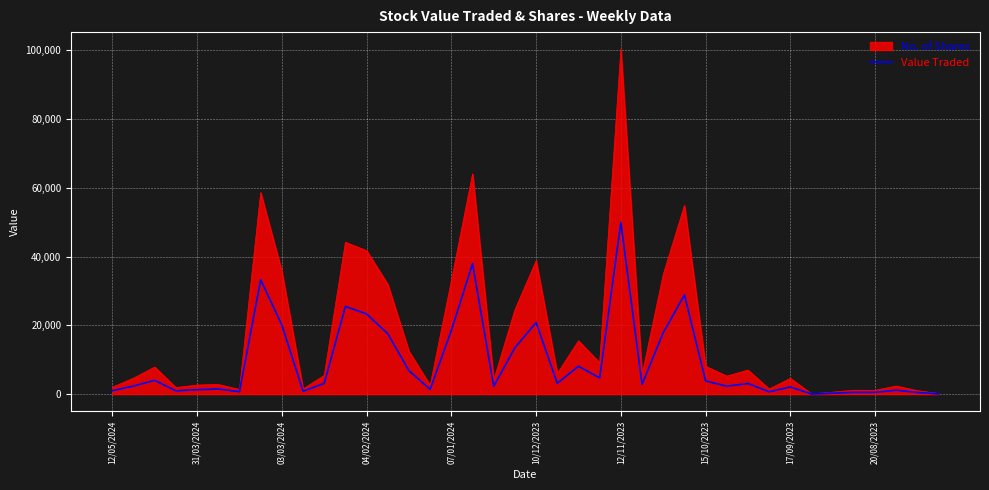

List the series in order of their overall mean, lowest first.

Value Traded, No. of Shares